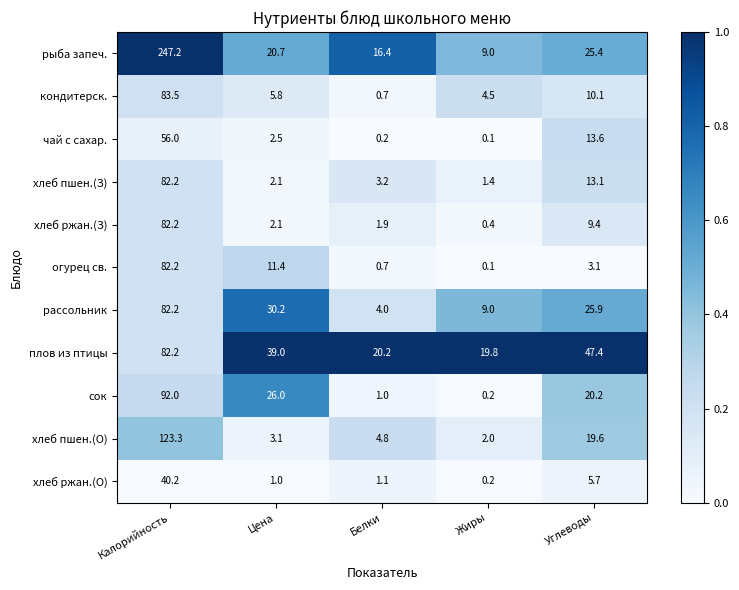

Where does the хлеб пшен.(О) series first go above 4?

Калорийность